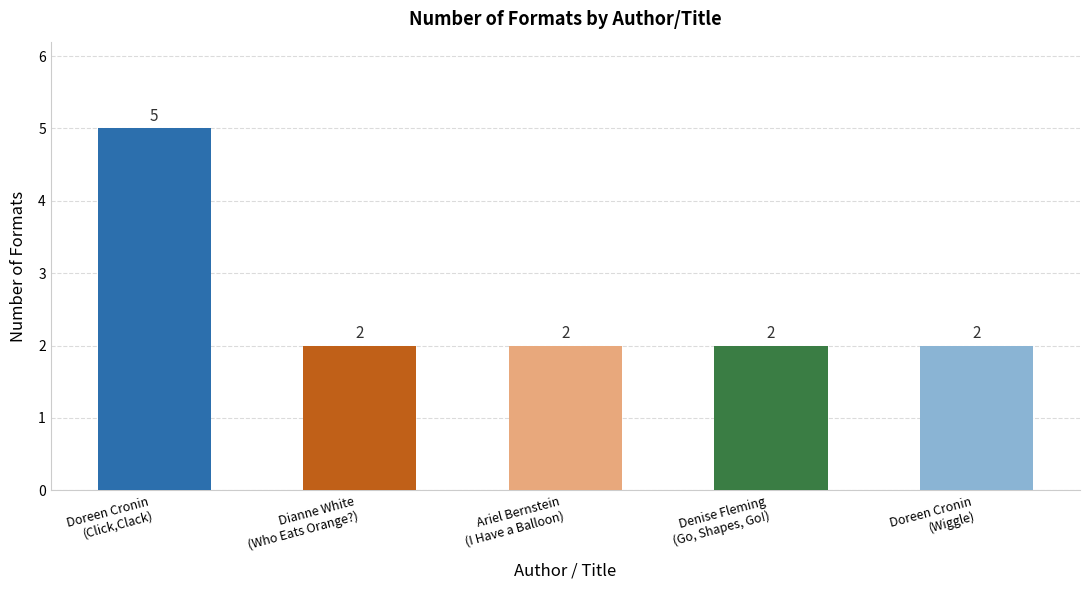

Approximately how many times larger is the value at Ariel Bernstein
(I Have a Balloon) compared to Denise Fleming
(Go, Shapes, Go!)?

1.0